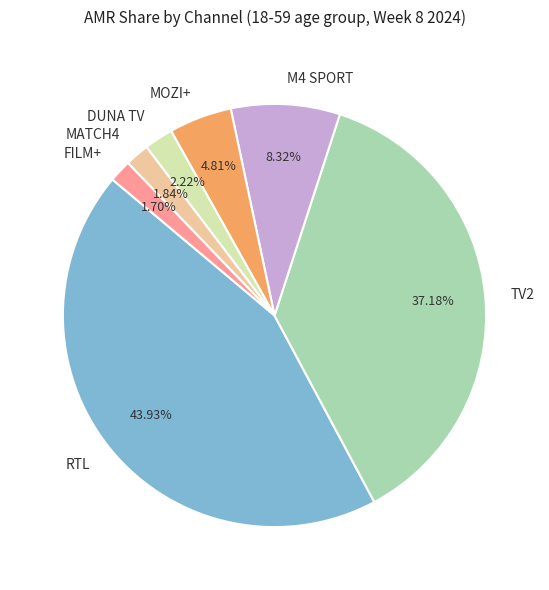

What percentage is NOT represented by DUNA TV?

97.8%